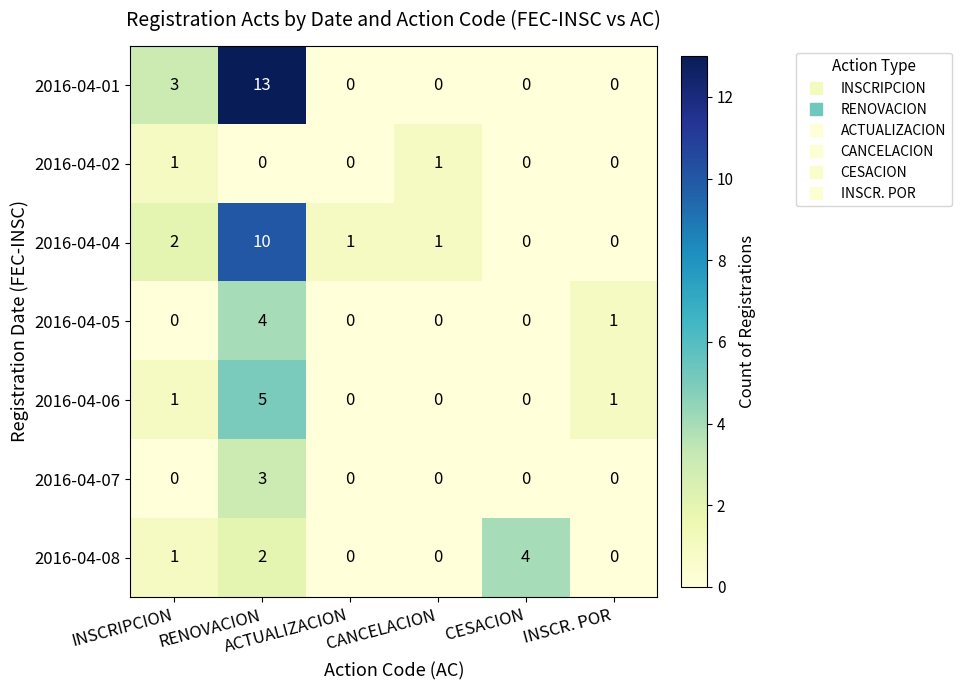

What is the sum of all 2016-04-05 values?

5